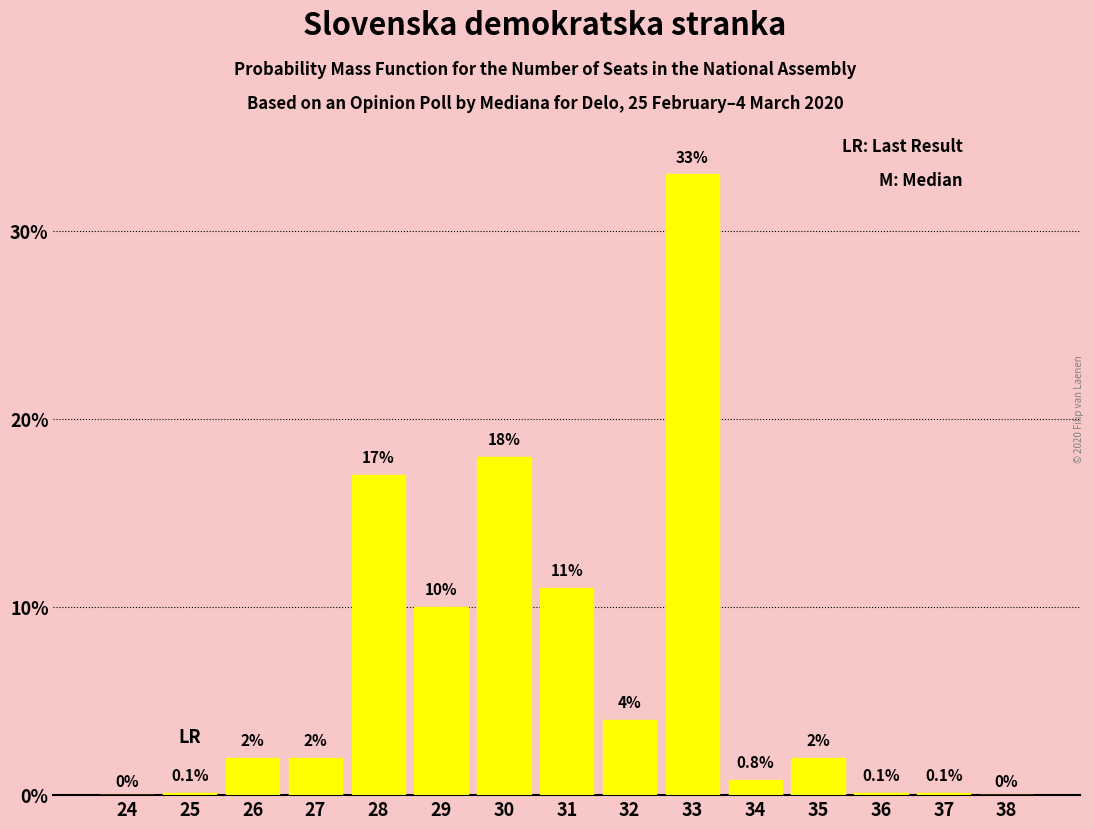

Reading right to left, transcribe all the data shown in this chart.

38=0.0	37=0.1	36=0.1	35=2.0	34=0.8	33=33.0	32=4.0	31=11.0	30=18.0	29=10.0	28=17.0	27=2.0	26=2.0	25=0.1	24=0.0